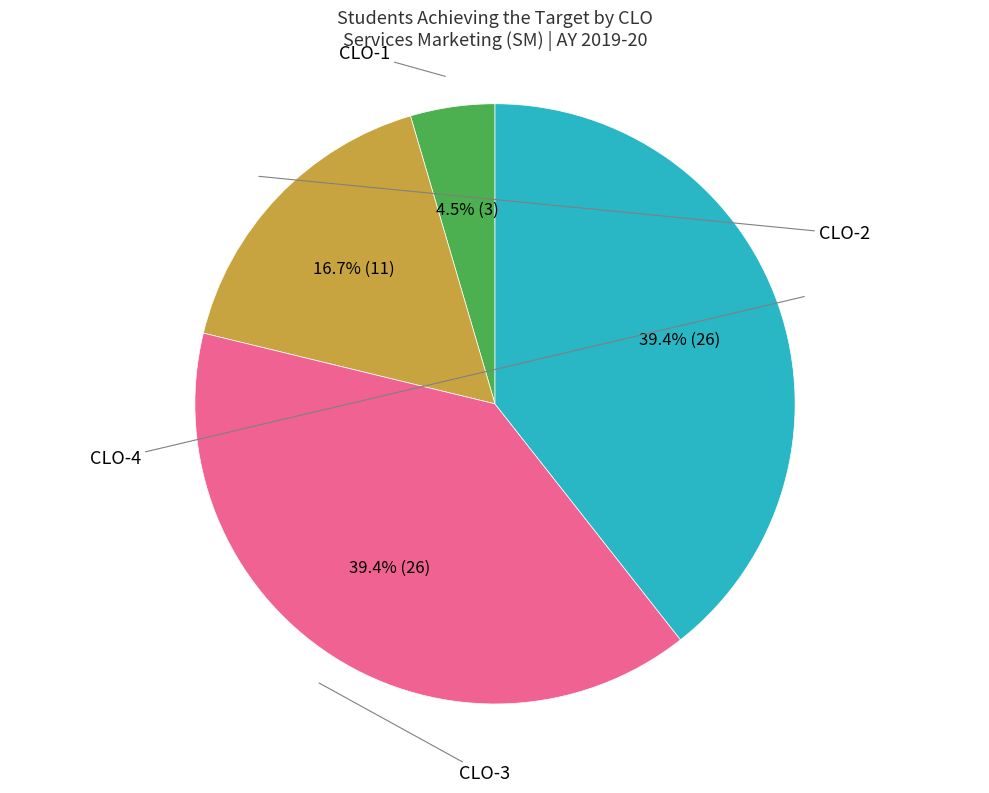

Is there any slice that represents more than half of the pie?

No